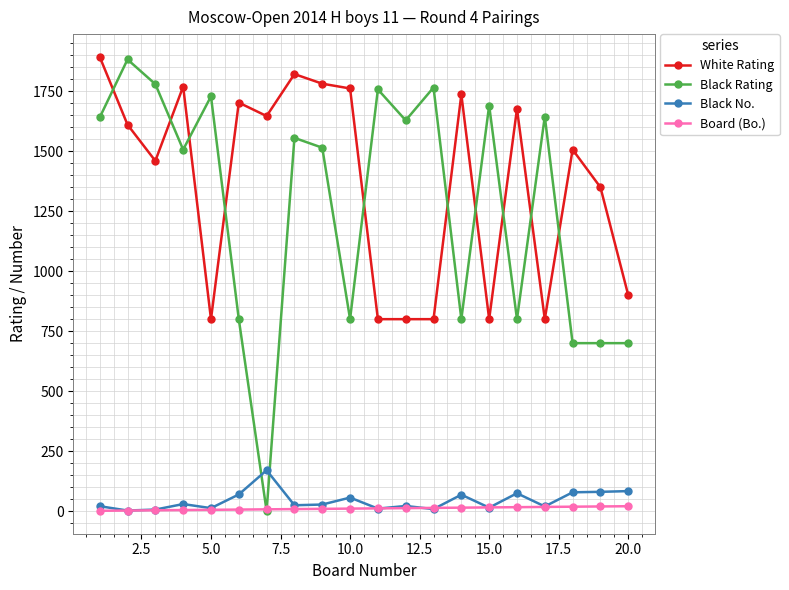

What is the average value of the Black No. series?

44